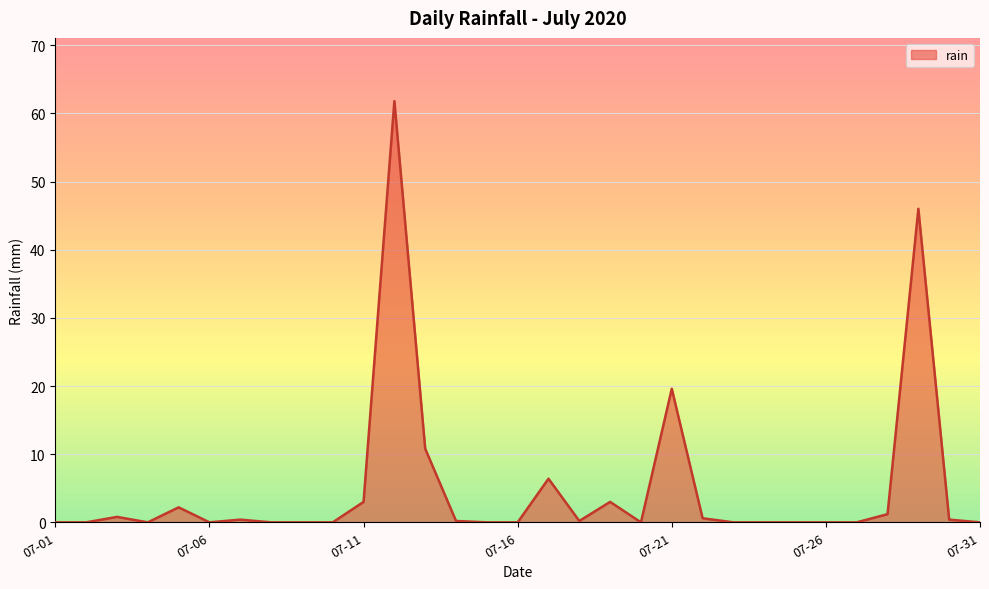

What is the average value?

5.1